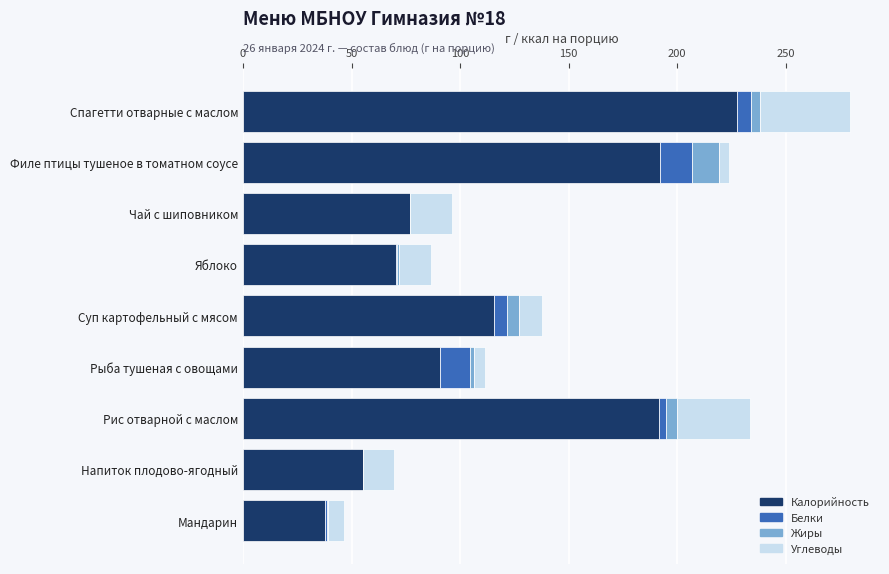

What is the highest value of the Калорийность series?

227.5